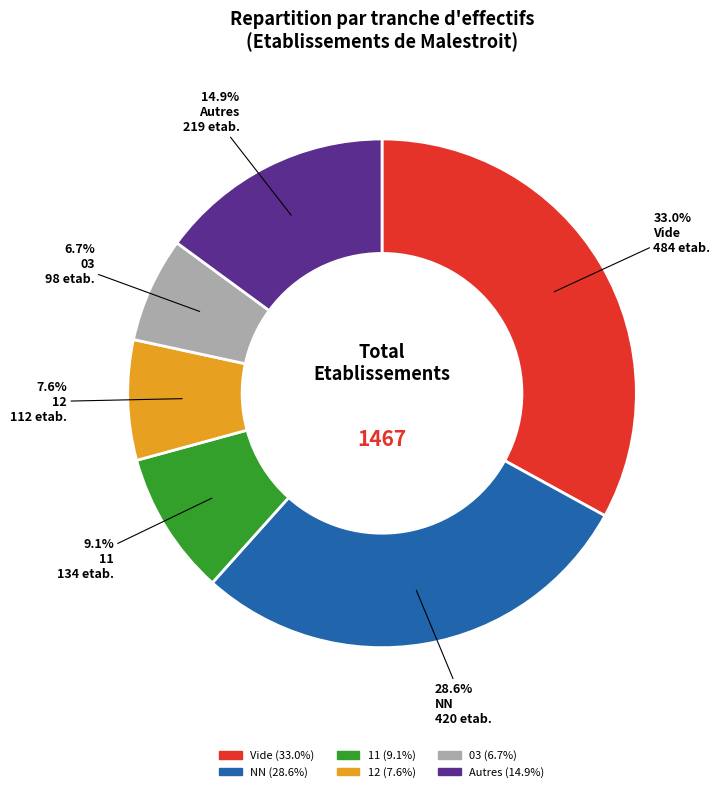

How many slices are in this pie chart?

6